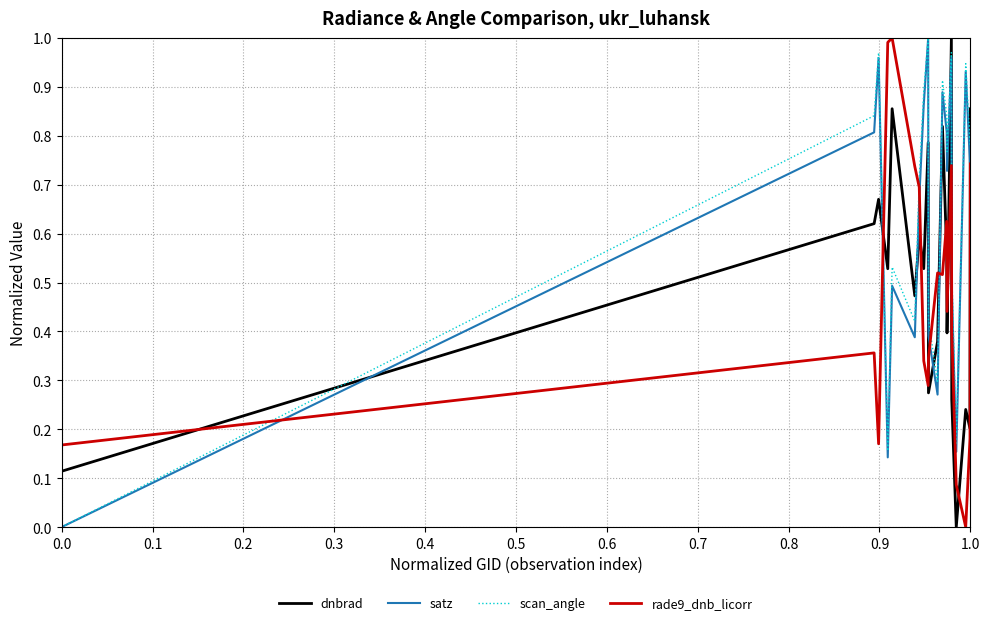

How many intersections are there between dnbrad and rade9_dnb_licorr?

9